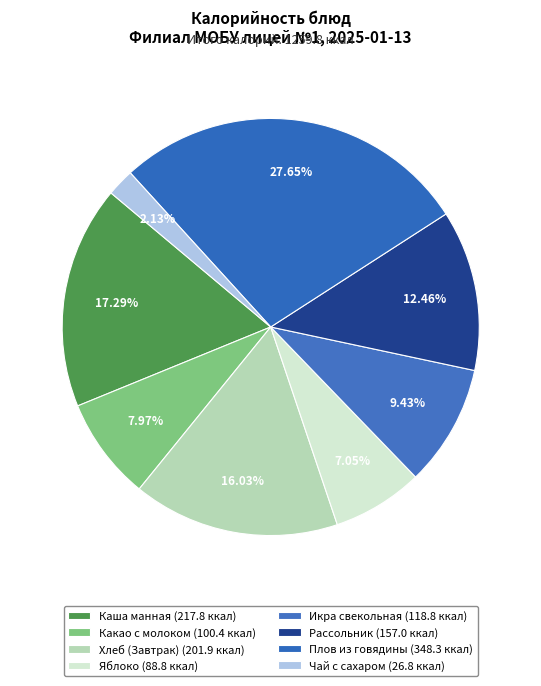

Count the number of slices in the pie.

8